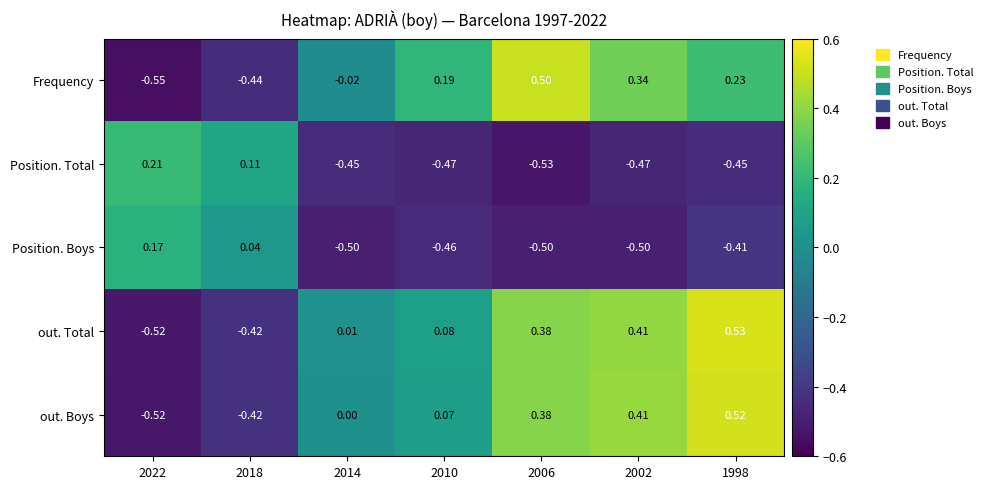

Which series changed the most between 2022 and 2006?

Frequency